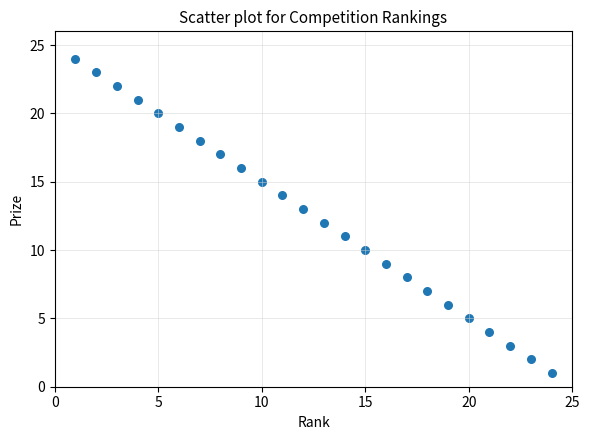

What is the range of Y values (max minus min)?

23